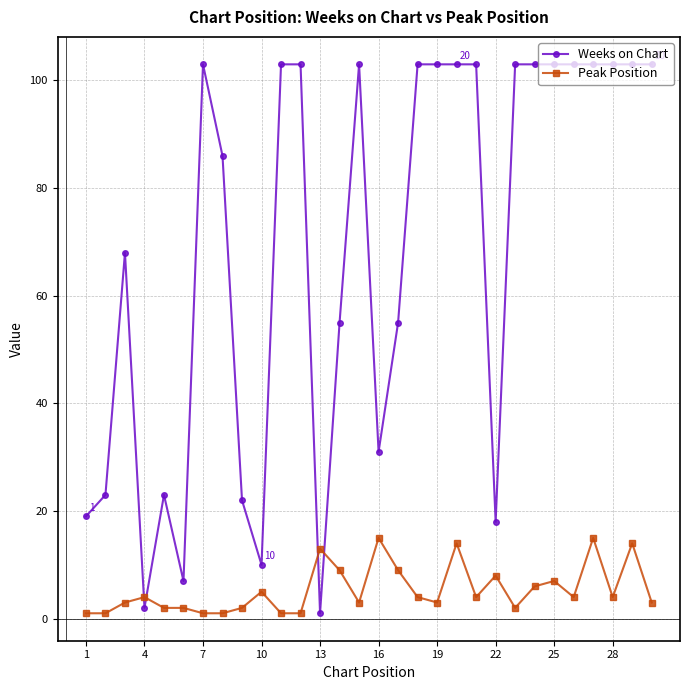

What is the greatest value displayed?

103